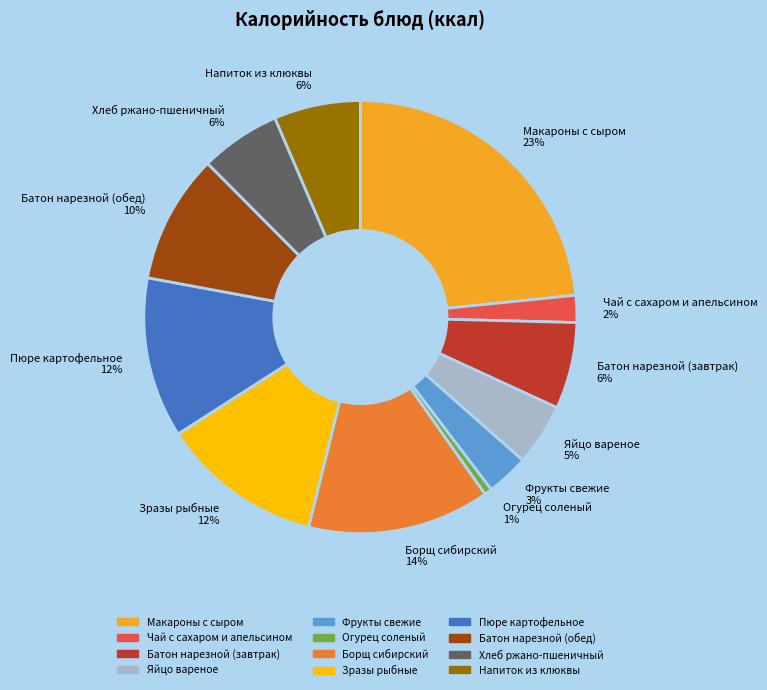

The Борщ сибирский slice represents 1% of the pie. True or false?

False